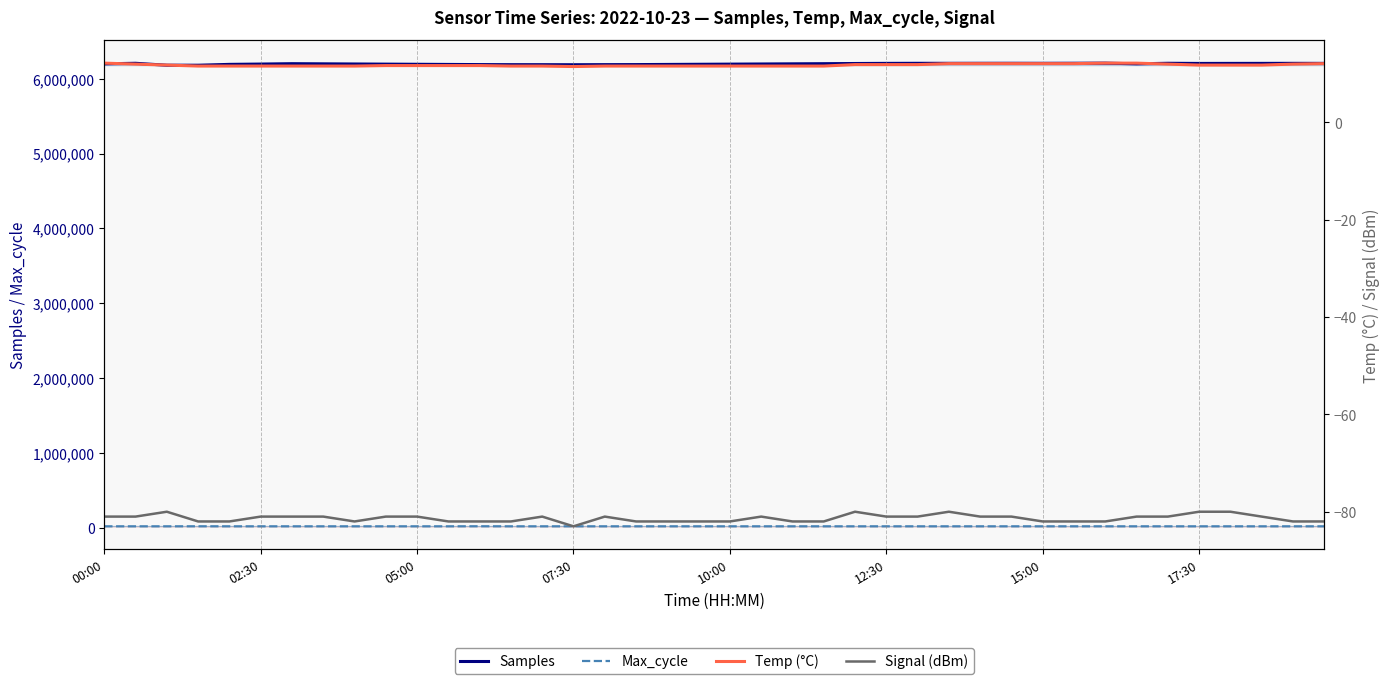

True or false: Temp (°C) and Samples intersect in this chart.

False